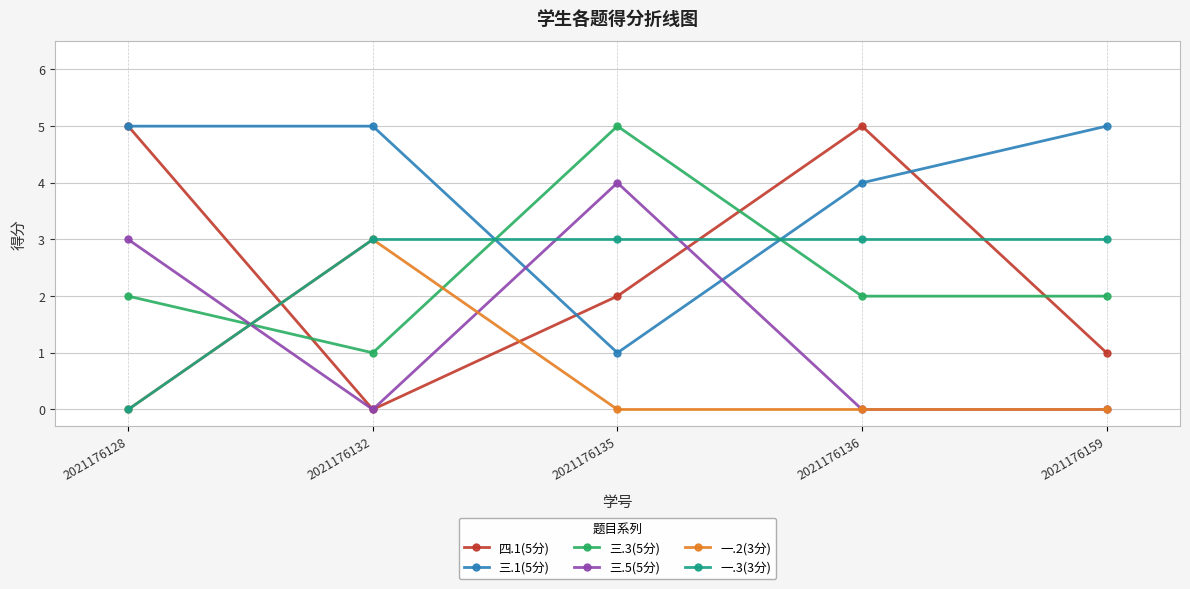

What is the greatest value displayed?

5